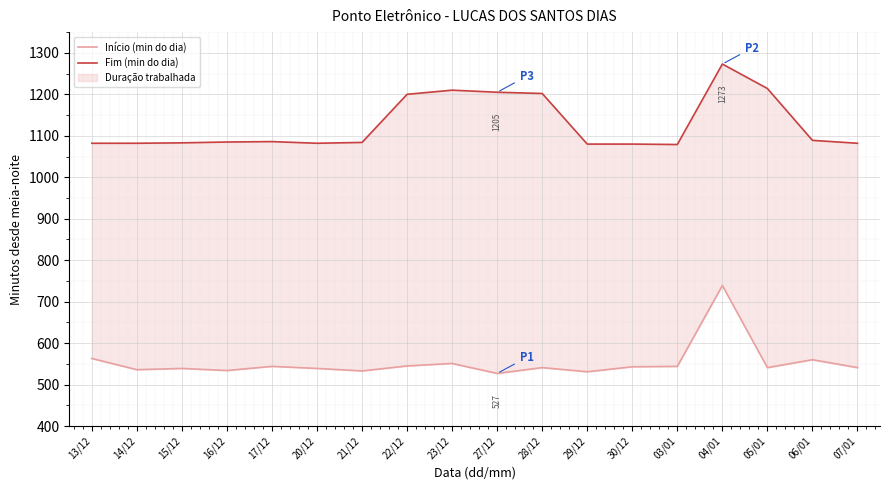

How many data points in Fim (min do dia) are less than 1085?

9